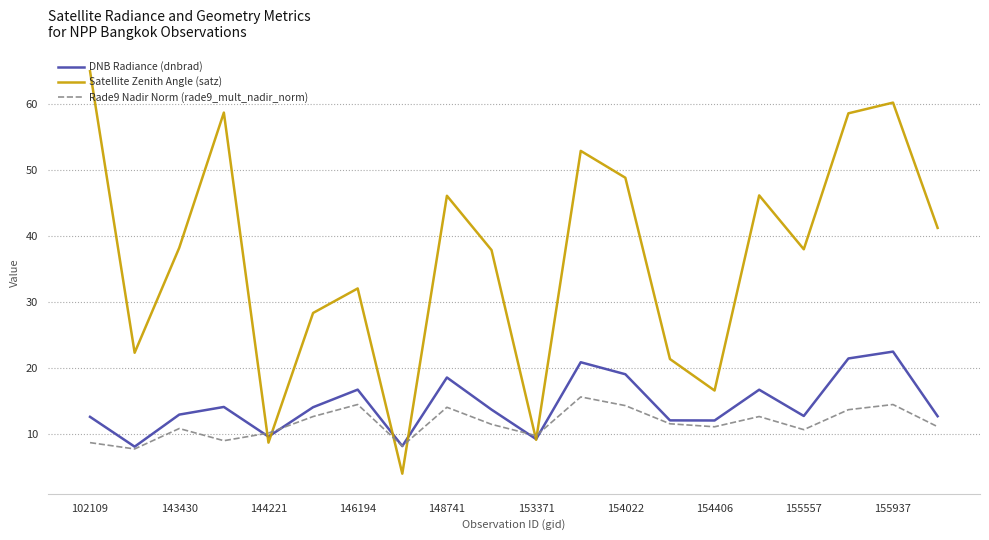

After their last crossing, which series has the higher values: Satellite Zenith Angle (satz) or DNB Radiance (dnbrad)?

Satellite Zenith Angle (satz)